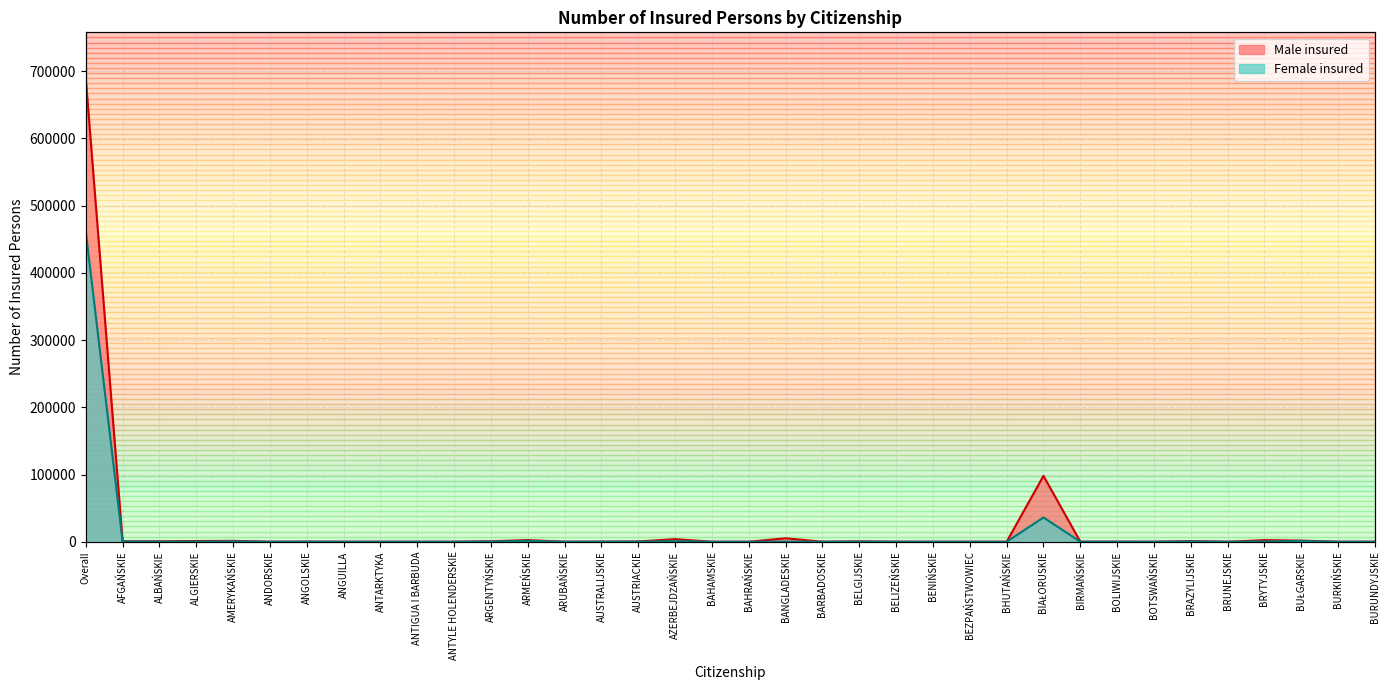

What are all the series names shown in the legend?

Male insured, Female insured